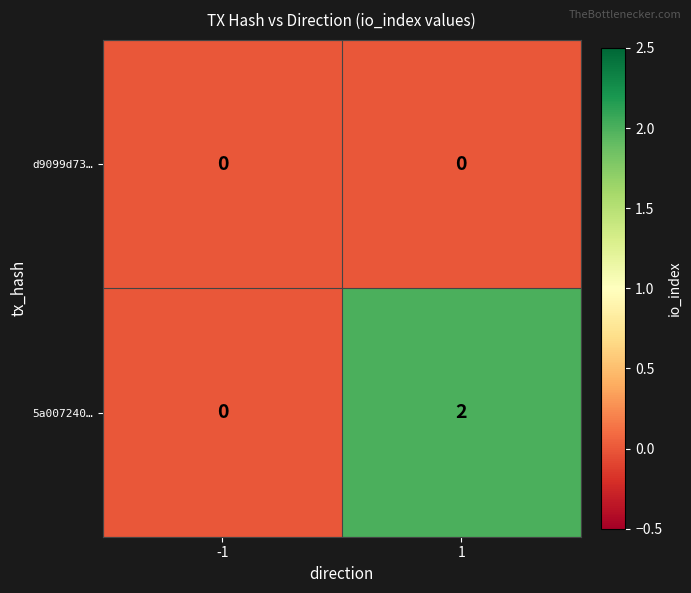

Count the number of data series in this chart.

2